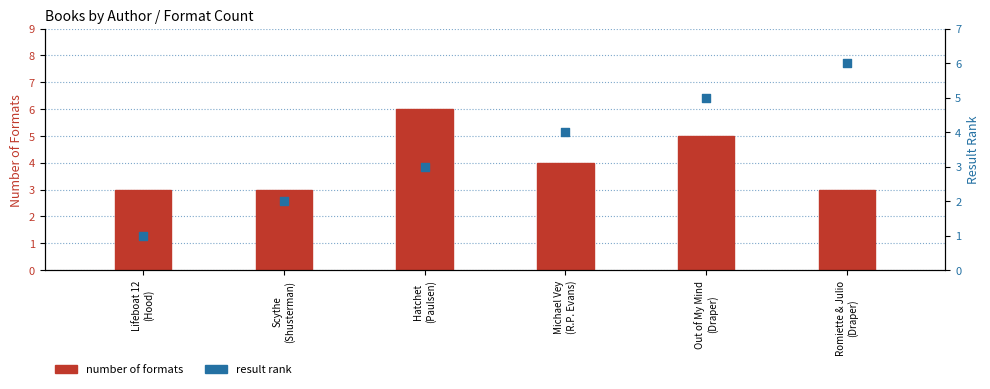

What is the total value across all series at Hatchet
(Paulsen)?

9